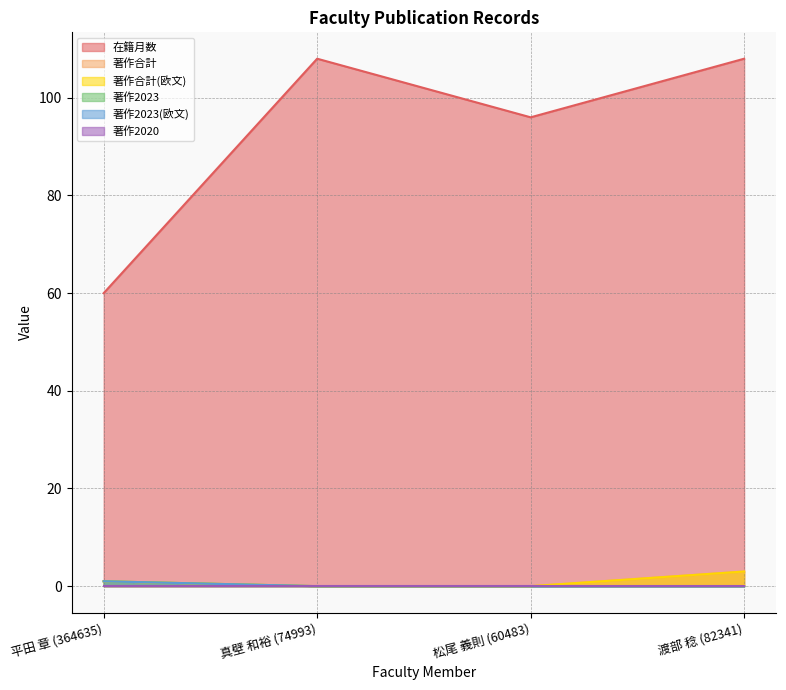

What position from the right is 松尾 義則 (60483)?

2